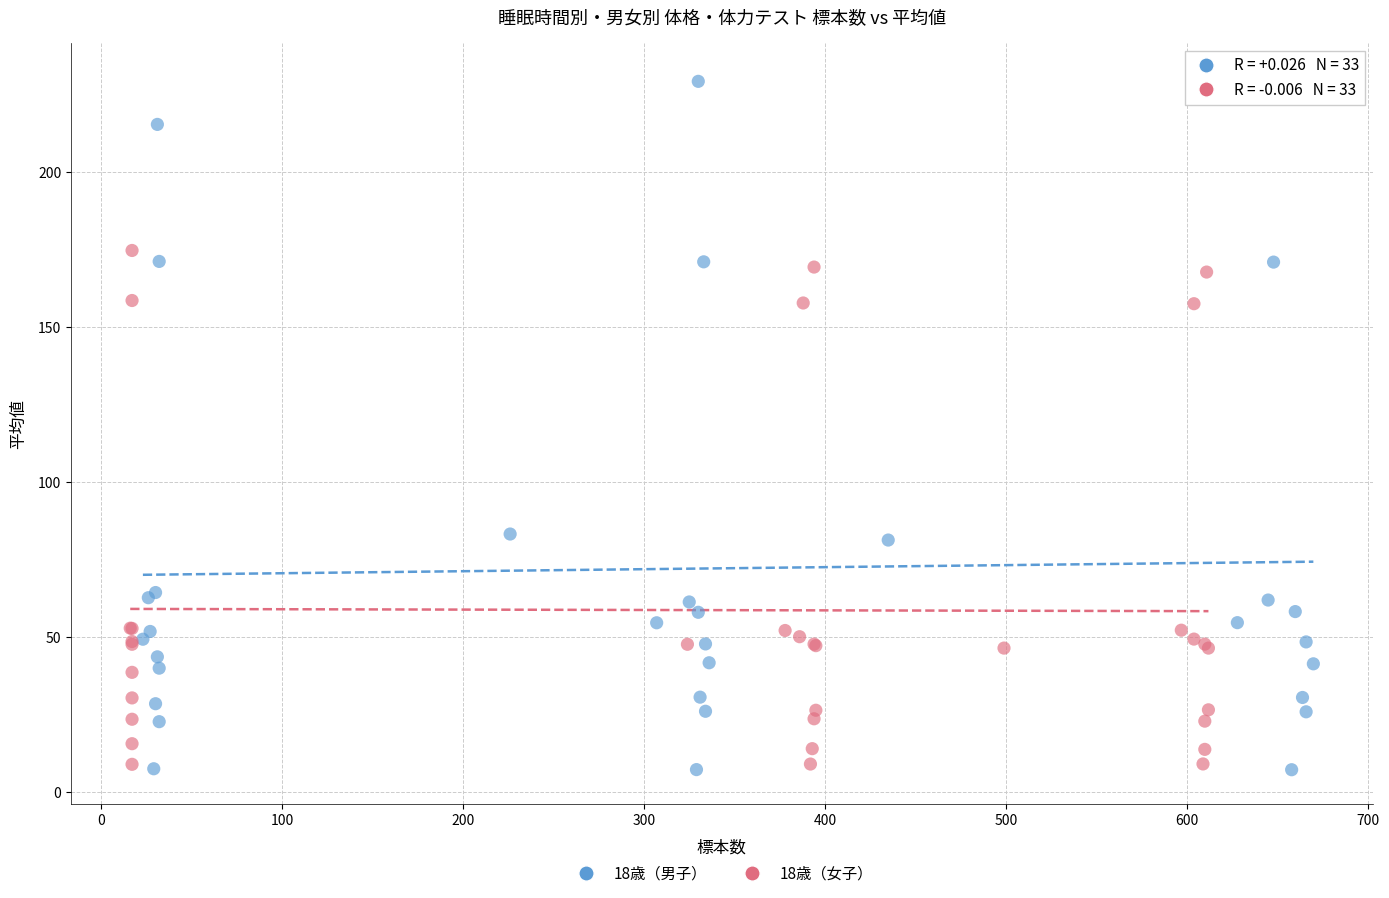

Which series contains the highest Y value?

18歳（男子）